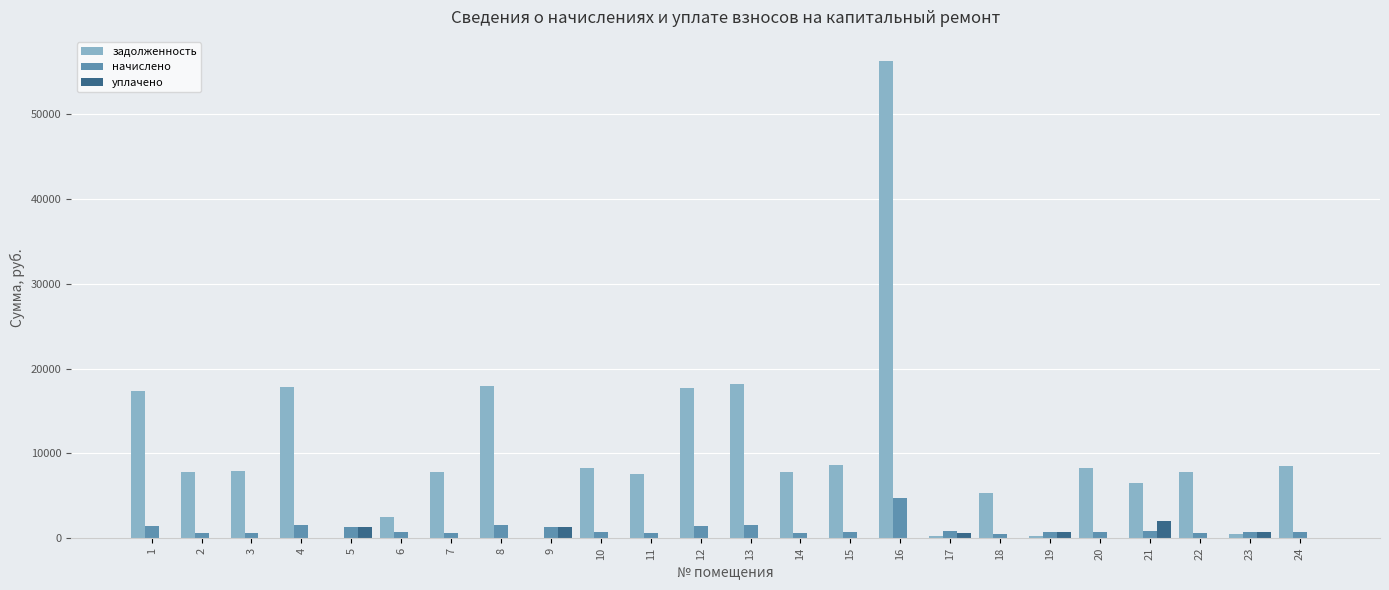

What is the difference between the начислено values at 8 and 1?

47.0